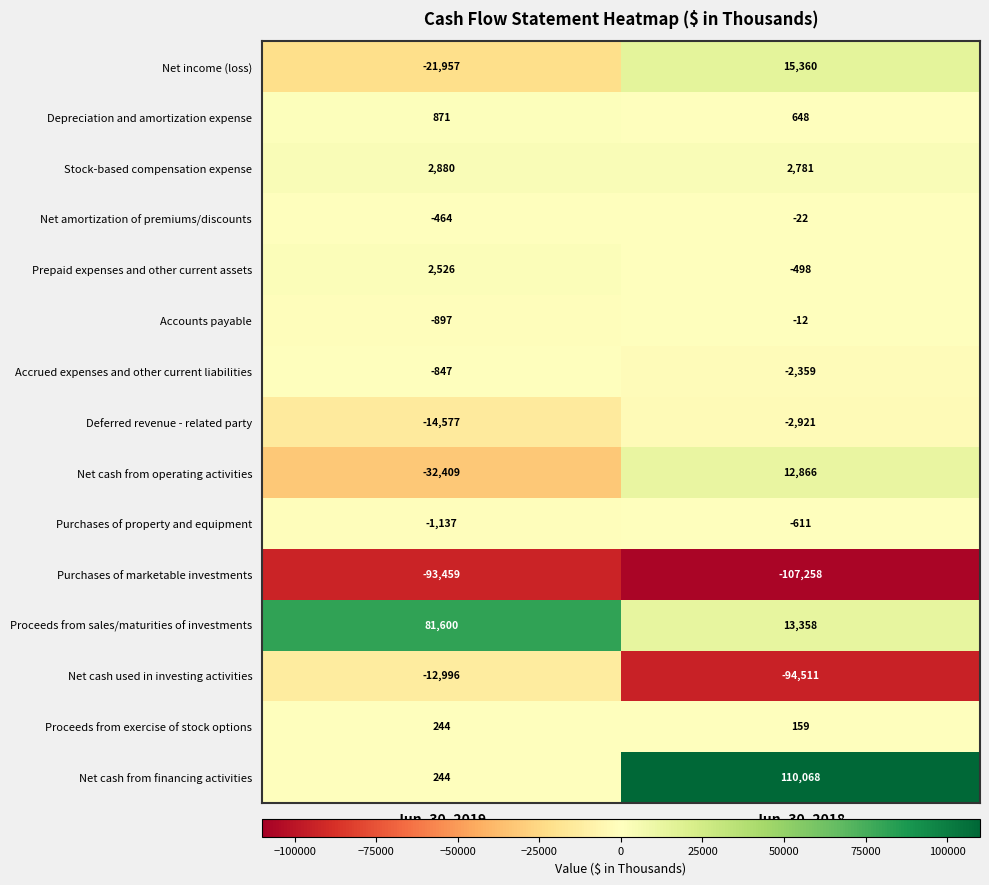

Which series has the widest spread of values?

Net cash from financing activities